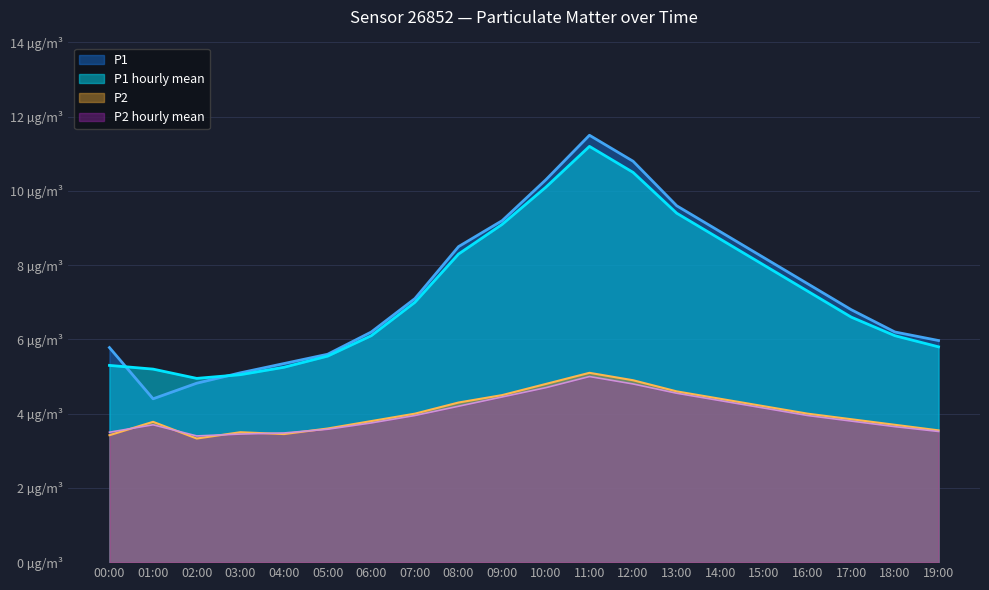

Reading left to right, extract all data points from this chart.

P1: 5.8	4.4	4.8	5.1	5.3	5.6	6.2	7.1	8.5	9.2	10.3	11.5	10.8	9.6	8.9	8.2	7.5	6.8	6.2	6.0
P2: 3.4	3.8	3.3	3.5	3.5	3.6	3.8	4.0	4.3	4.5	4.8	5.1	4.9	4.6	4.4	4.2	4.0	3.9	3.7	3.5
P1_hourly_mean: 5.3	5.2	5.0	5.0	5.2	5.5	6.1	7.0	8.3	9.1	10.1	11.2	10.5	9.4	8.7	8.0	7.3	6.6	6.1	5.8
P2_hourly_mean: 3.5	3.7	3.4	3.5	3.5	3.6	3.8	4.0	4.2	4.5	4.7	5.0	4.8	4.5	4.3	4.2	4.0	3.8	3.6	3.5